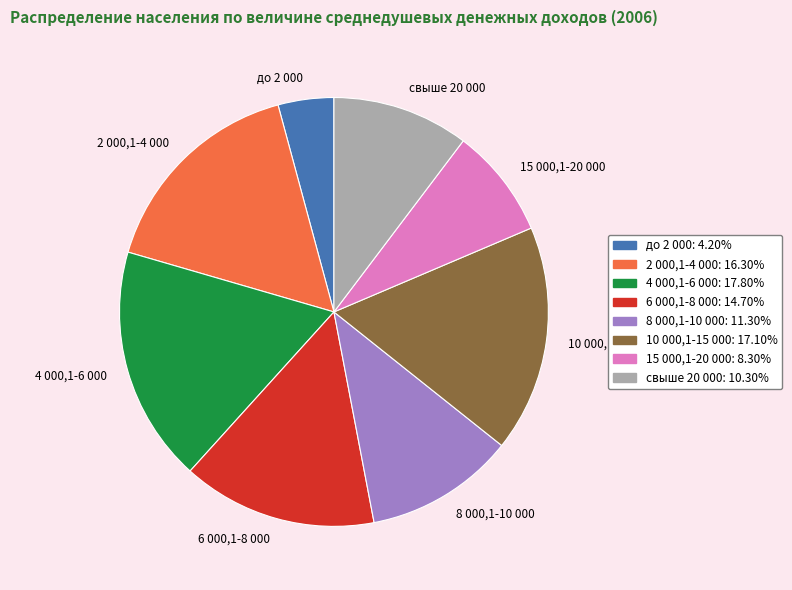

True or false: 2 000,1-4 000 accounts for 4% of the total.

False